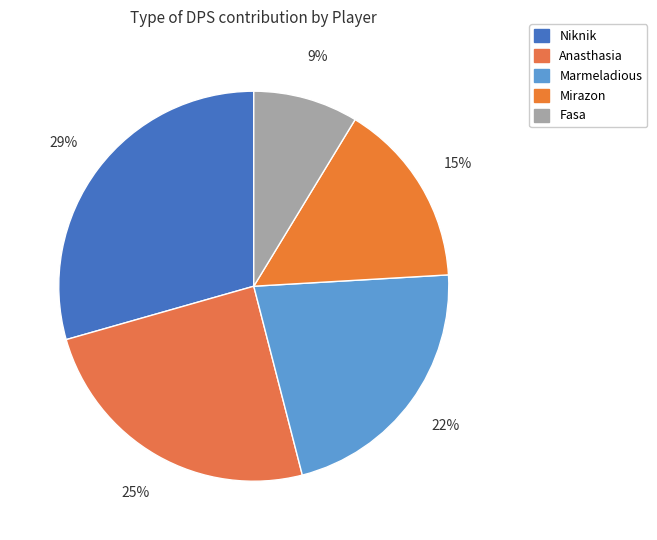

Is Mirazon the majority of the pie?

No